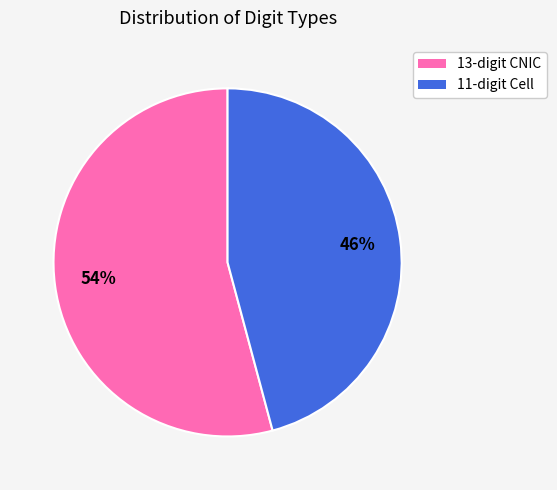

Between 11 and 13, which is larger?

13